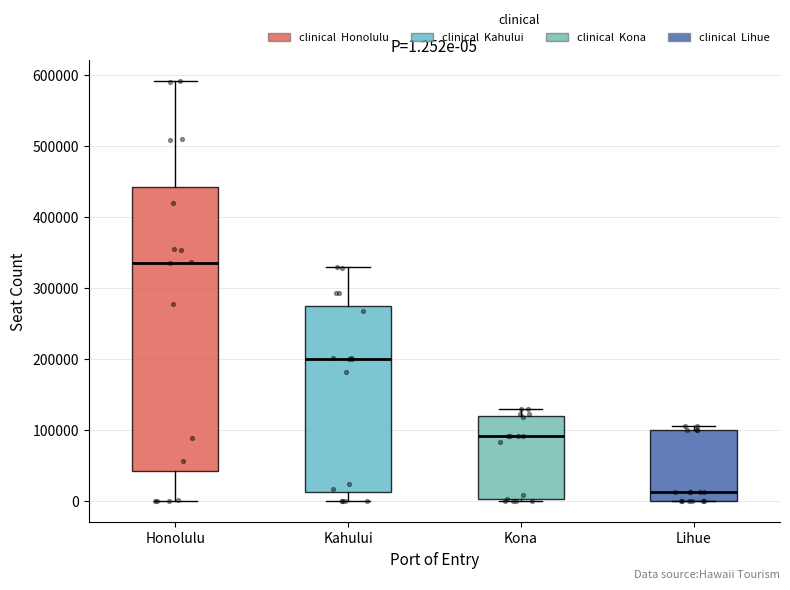

Which box has the lowest median line?

Lihue